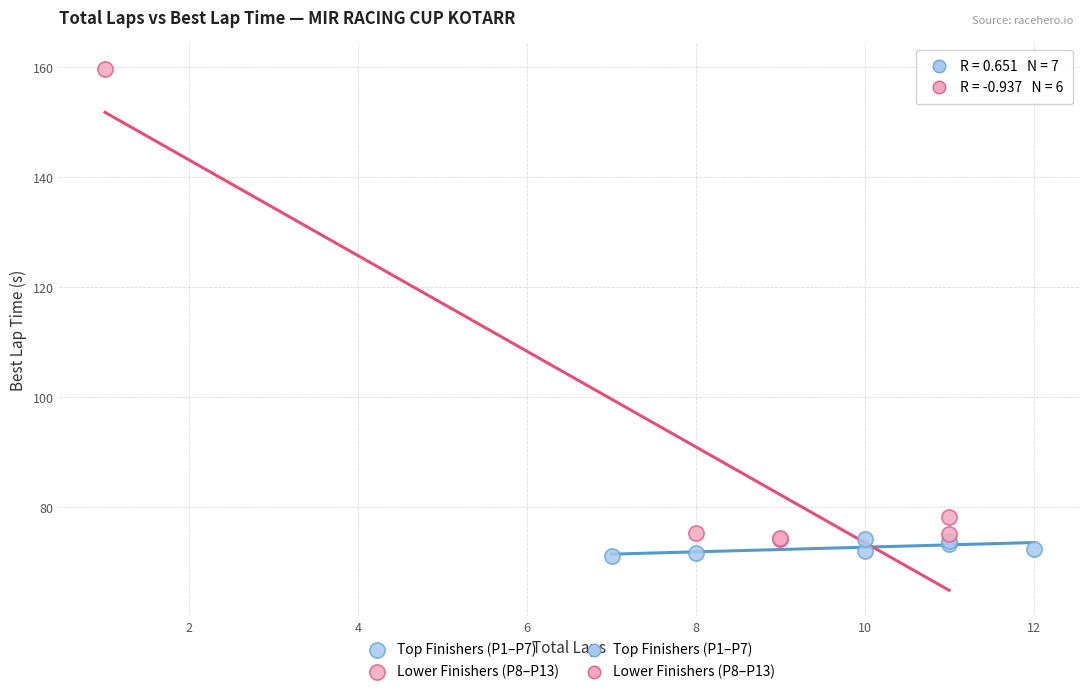

Which series has the widest spread of Y values?

Lower Finishers (P8–P13)